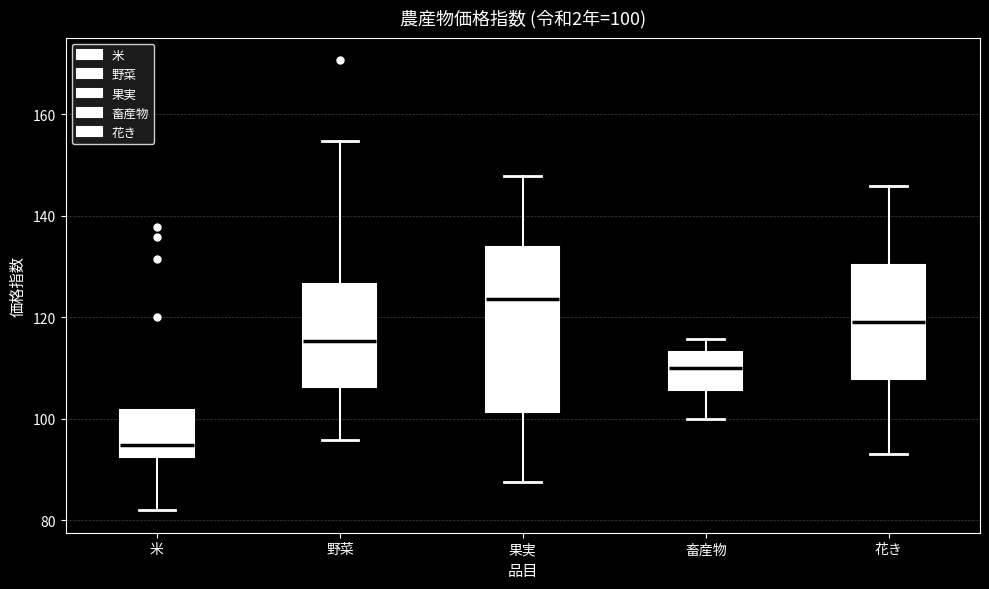

Which box has the lowest median line?

米